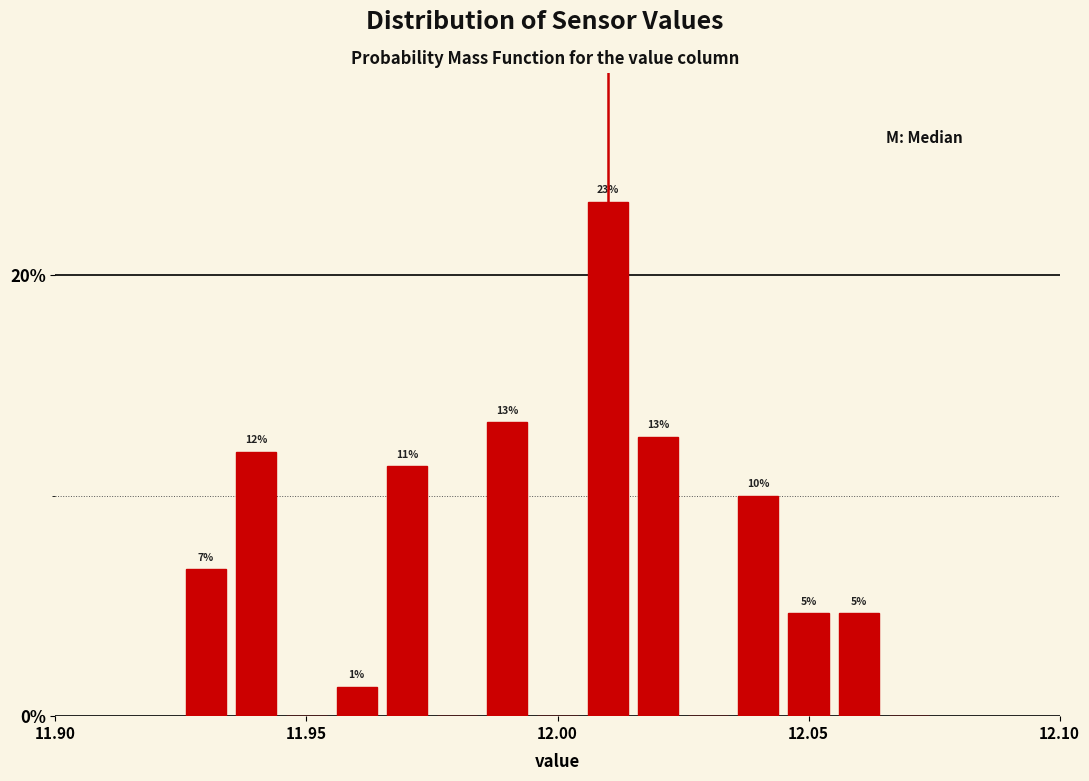

Read against the x-axis, roughly where is the centre of the tallest bar?

12.010